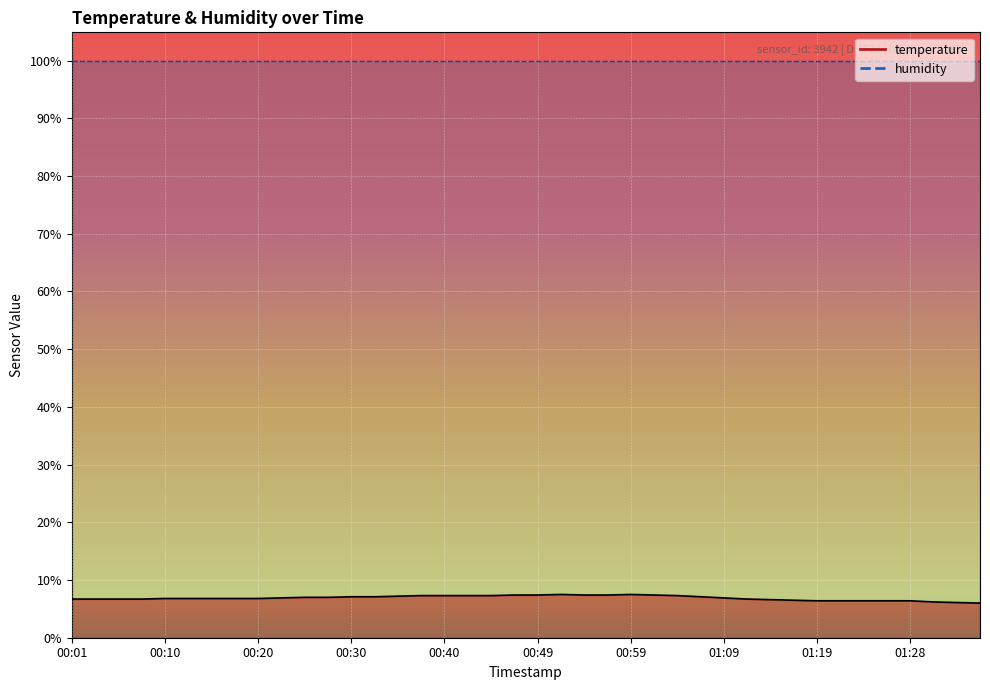

What is the label of the 23rd point from the left?

00:54